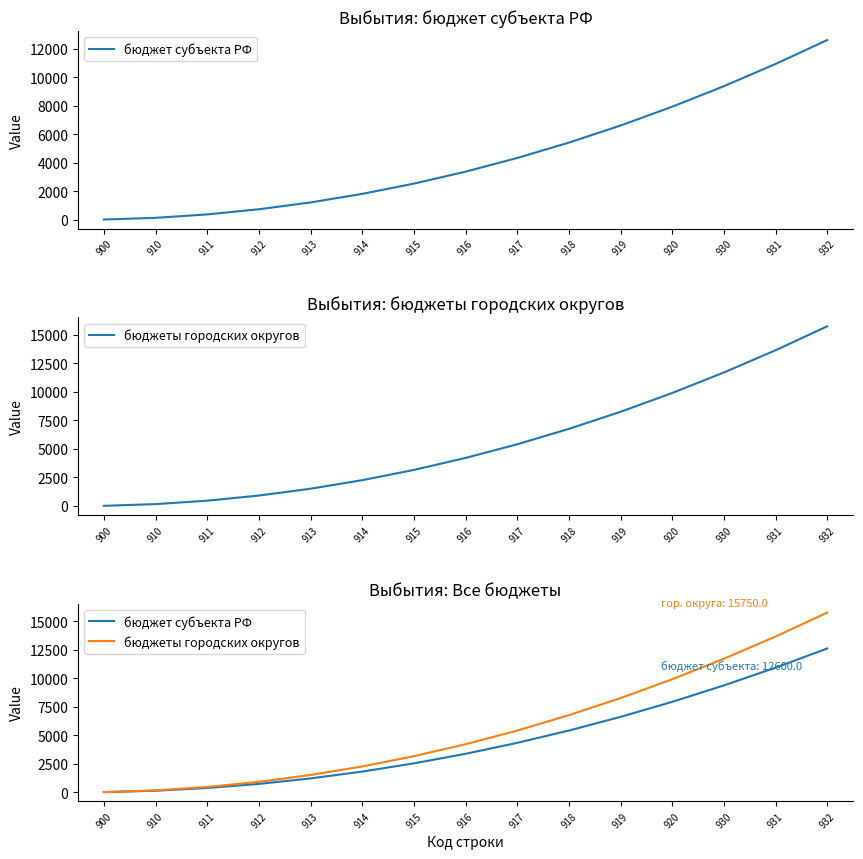

True or false: бюджеты городских округов and бюджет субъекта РФ cross at least once.

False